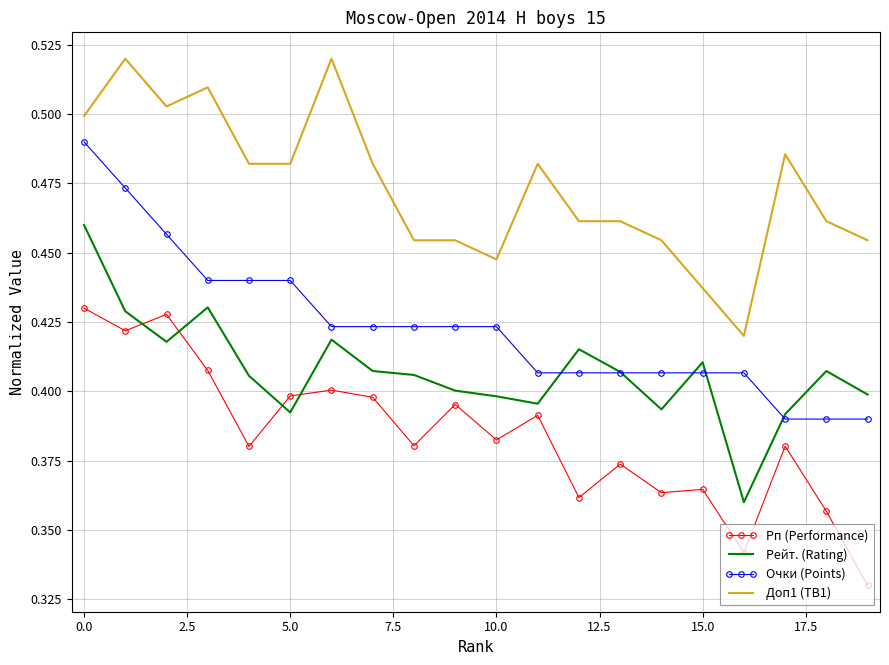

Rank the series by their maximum value, from highest to lowest.

Доп1 (TB1), Очки (Points), Рейт. (Rating), Рп (Performance)